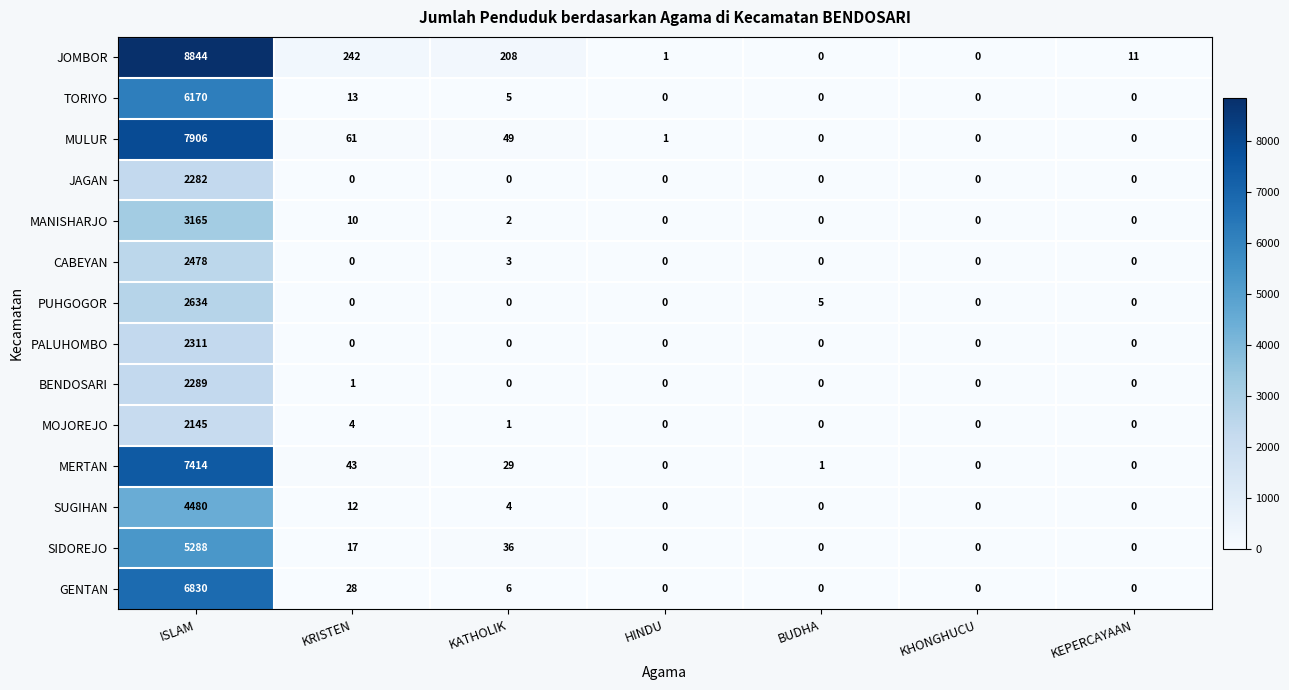

What is the difference between the maximum and second lowest values in the GENTAN series?

6830